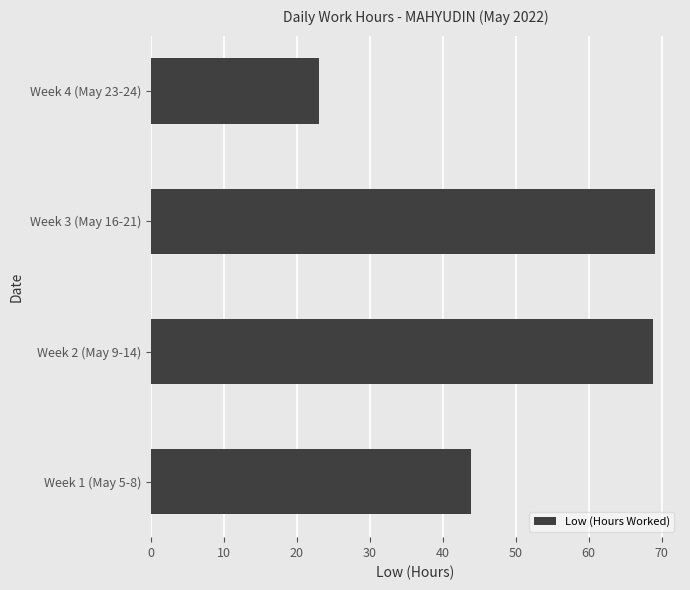

Which category has the lowest value across all series?

Week 4 (May 23-24)